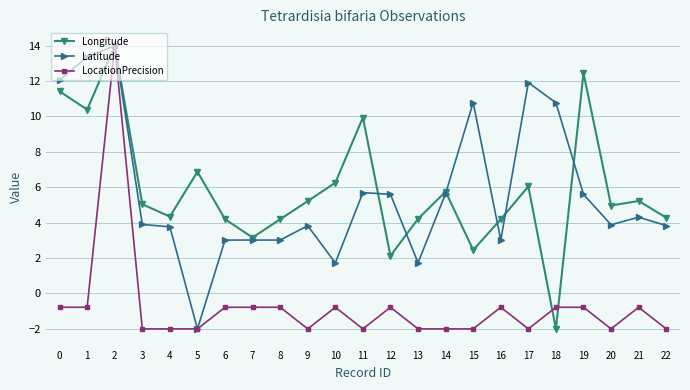

What are all the series names shown in the legend?

Longitude, Latitude, LocationPrecision